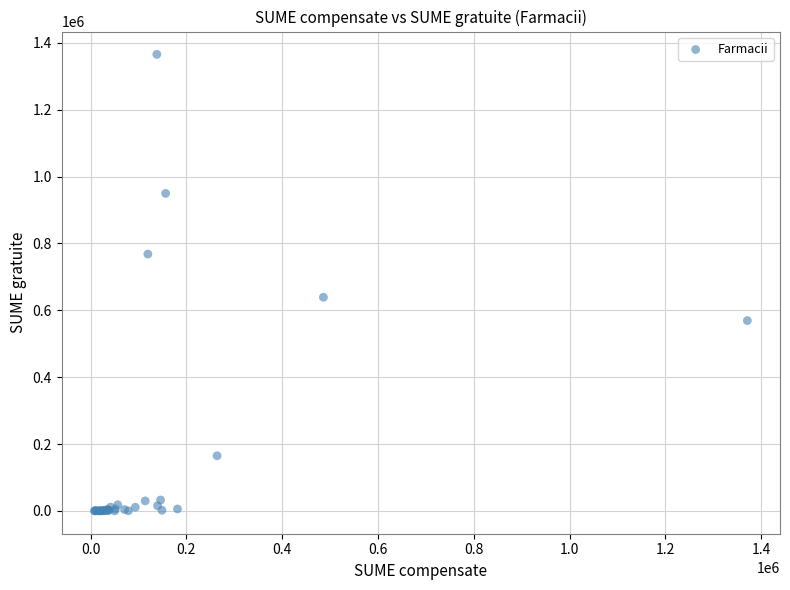

What Y value in the scatter plot is closest to 682892?

639168.7